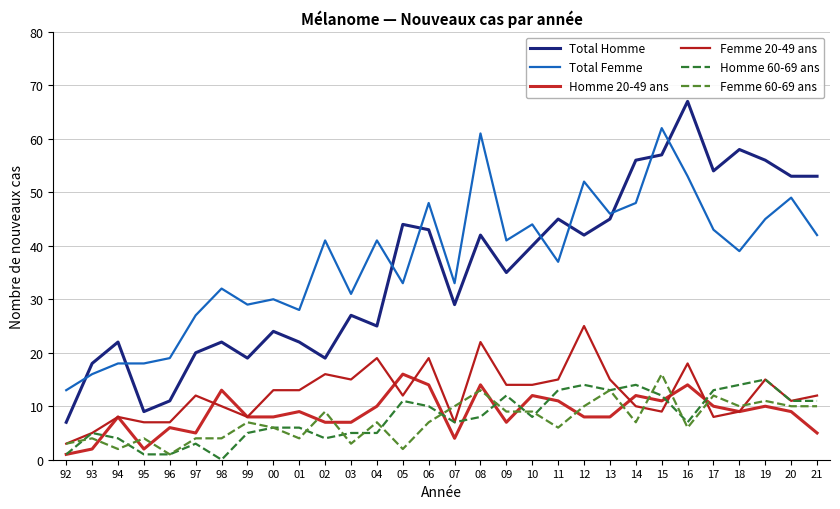

True or false: Homme 60-69 ans and Total Femme cross at least once.

False